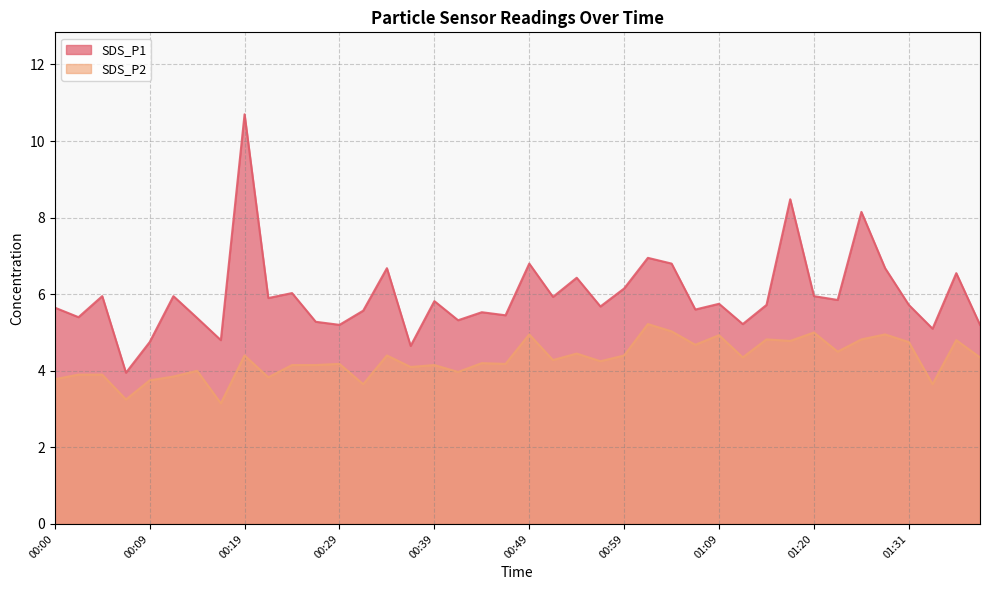

How many lines are shown in the chart?

2